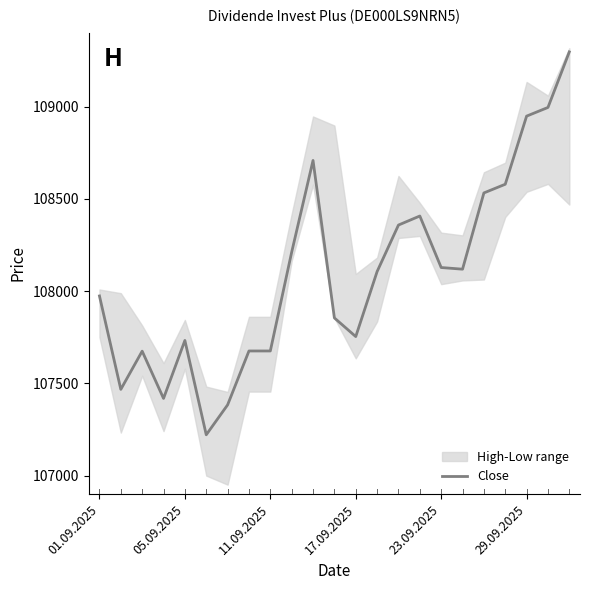

What is the maximum value shown in the chart?

109296